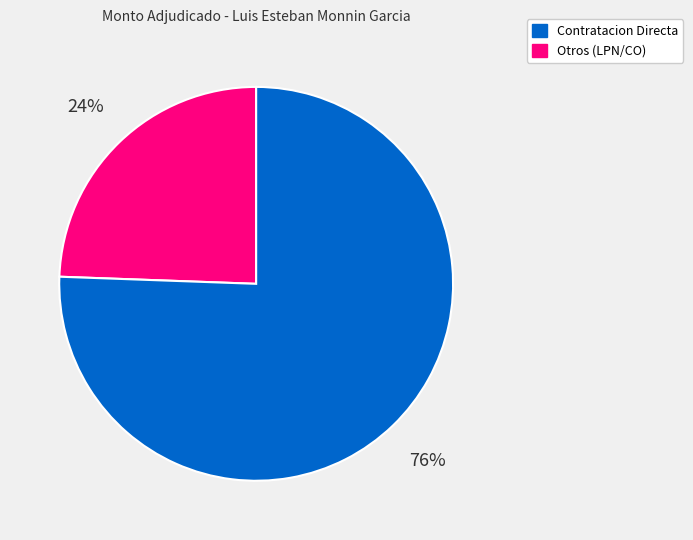

How many segments does this pie chart have?

2